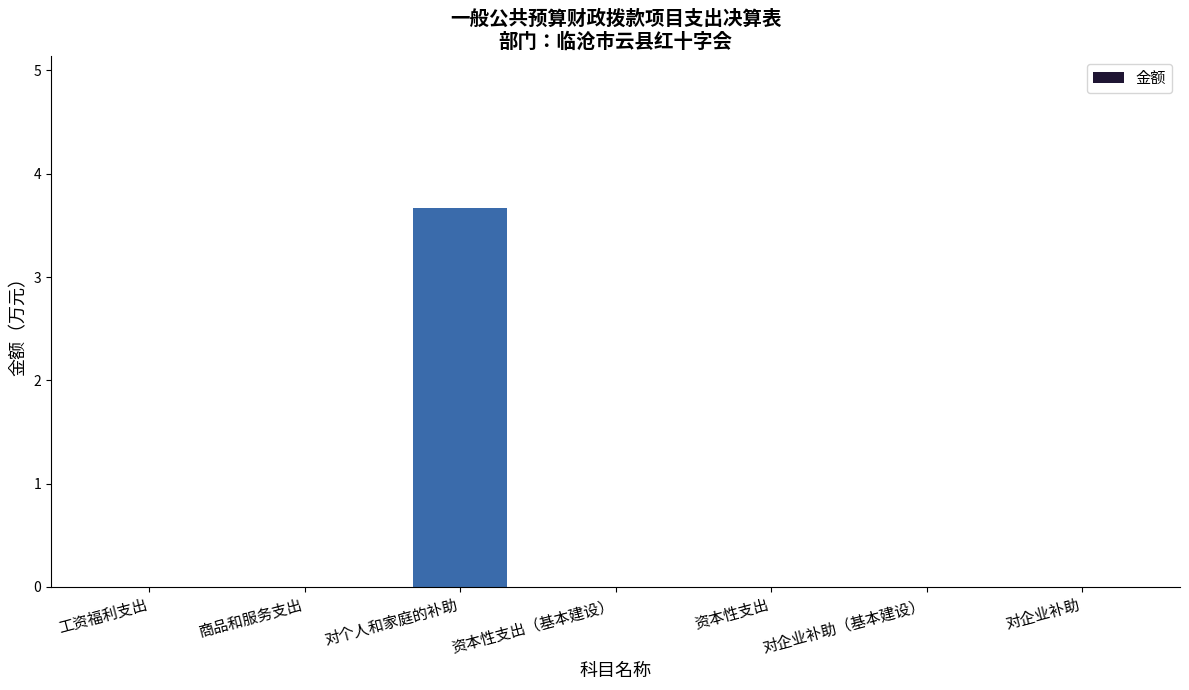

Count the values in the range 0 to 1.

6